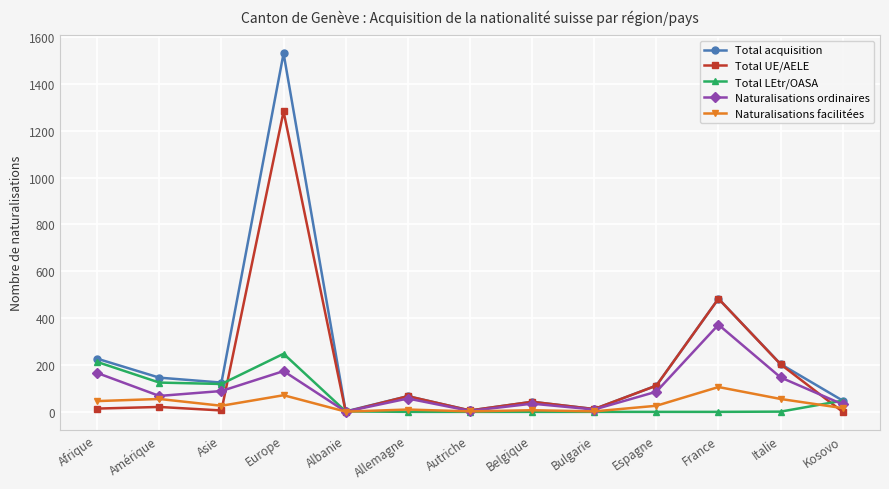

Is it true that Naturalisations ordinaires equals 32 at Kosovo?

True